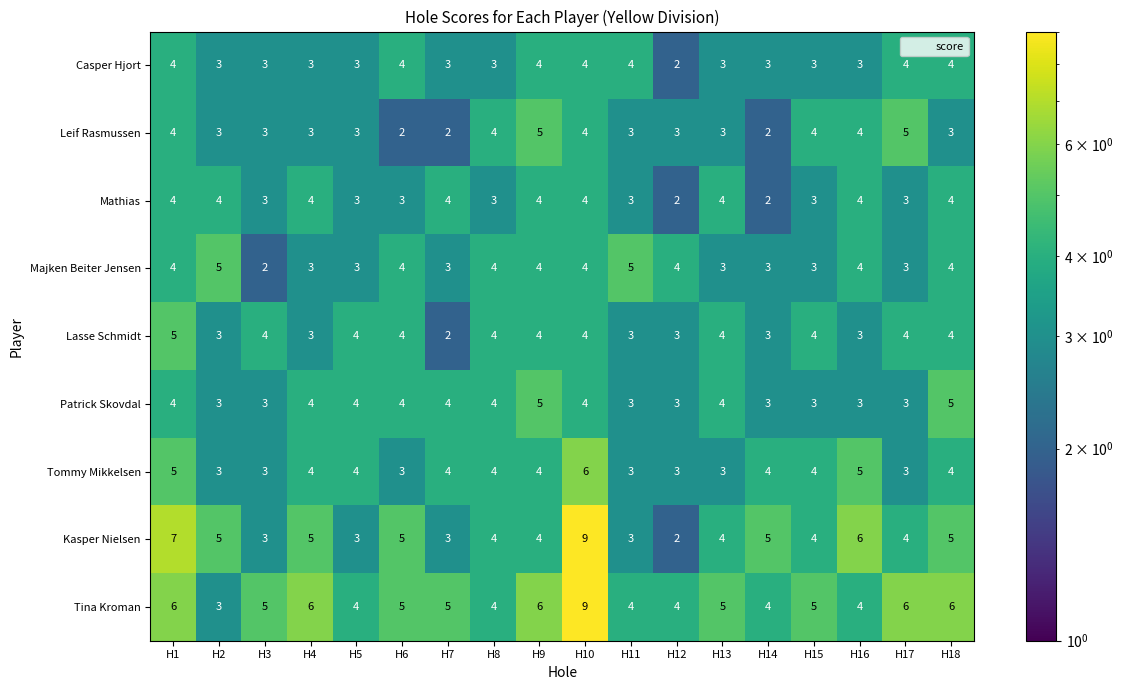

True or false: Casper Hjort has a value of 1 at H13.

False